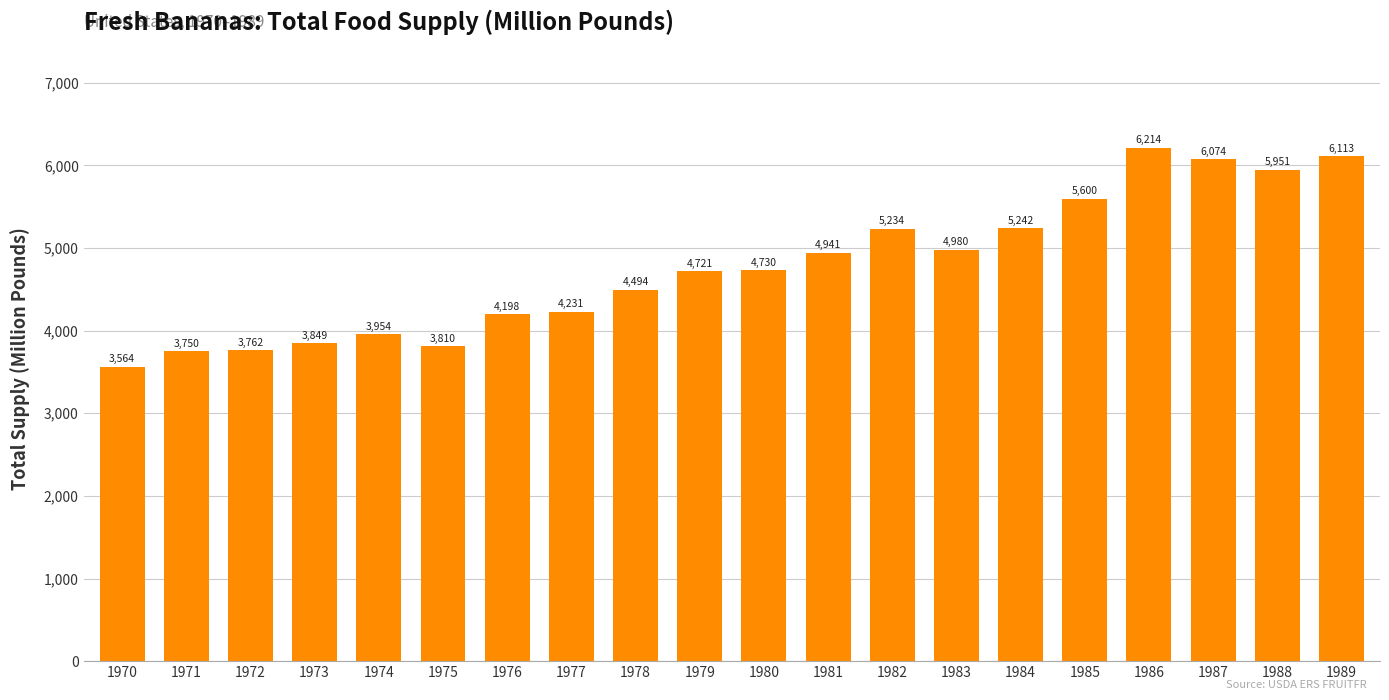

True or false: the data shows 4720.9 at 1979.

True